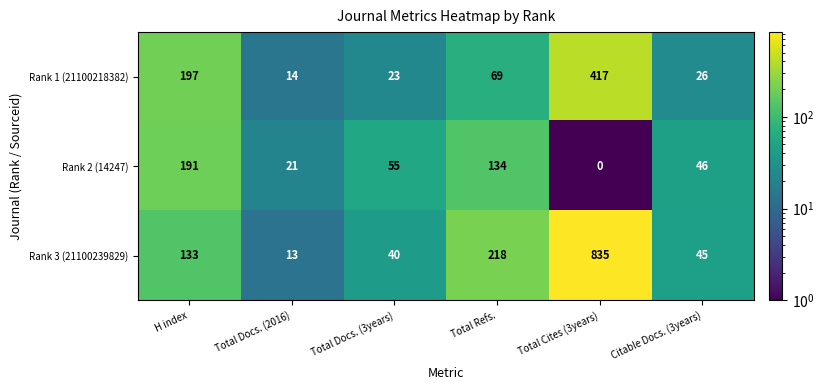

Which category has the lowest value across all series?

Total Cites (3years)